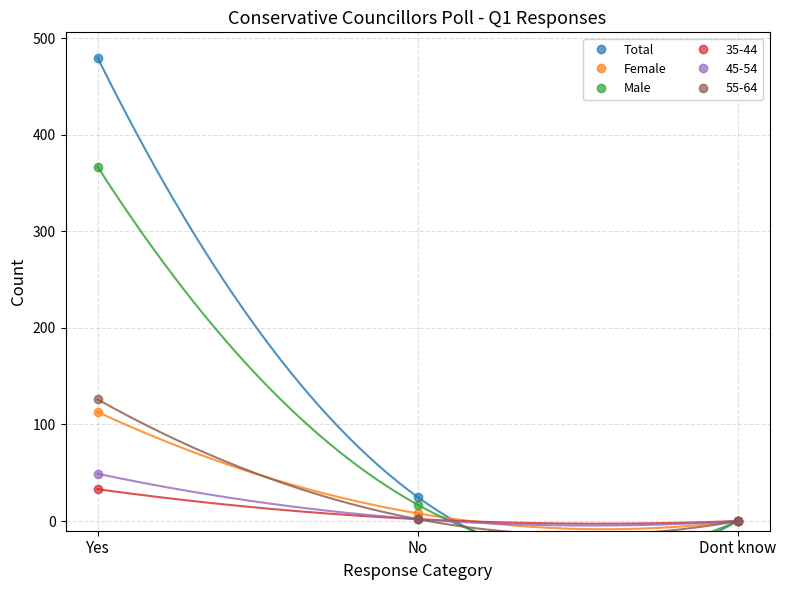

What is the greatest value displayed?

480